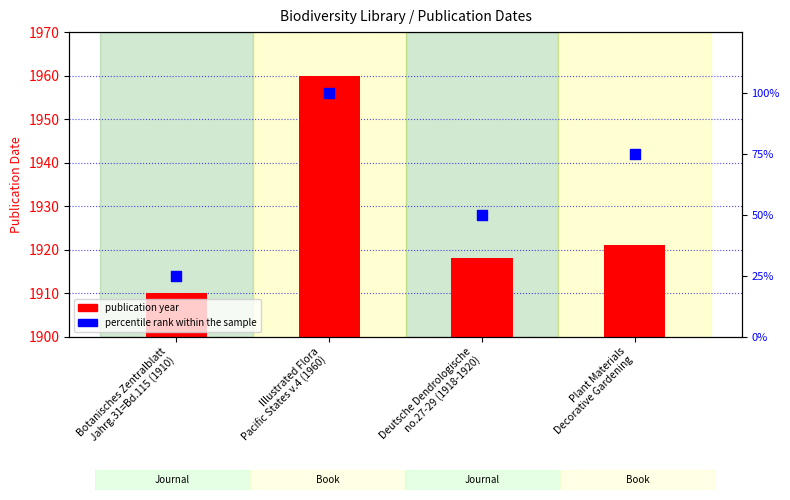

Between Plant Materials
Decorative Gardening and Botanisches Zentralblatt
Jahrg.31=Bd.115 (1910), which is larger?

Plant Materials
Decorative Gardening